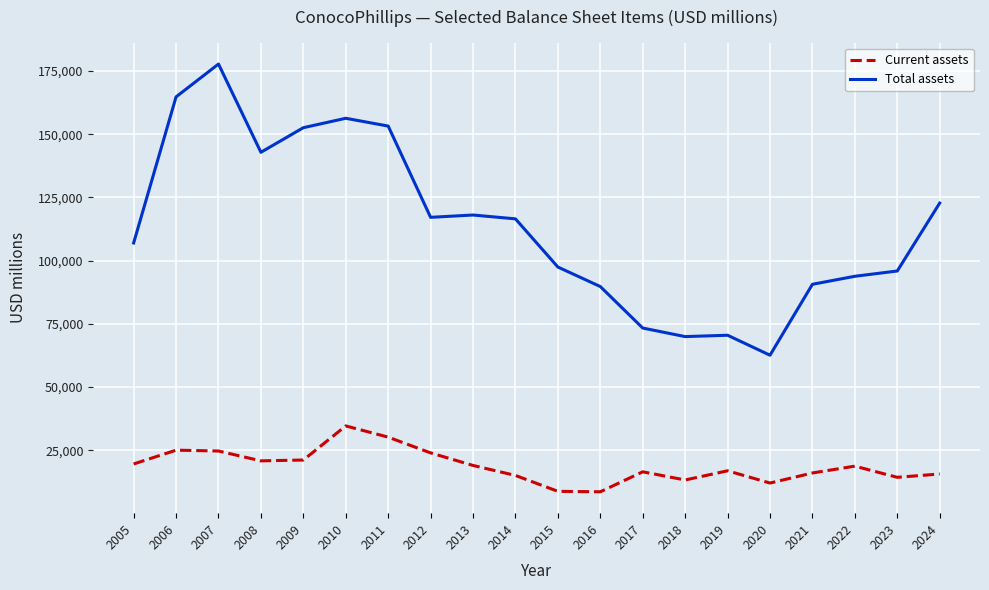

Rank the series by their average value, from lowest to highest.

Current assets, Total assets